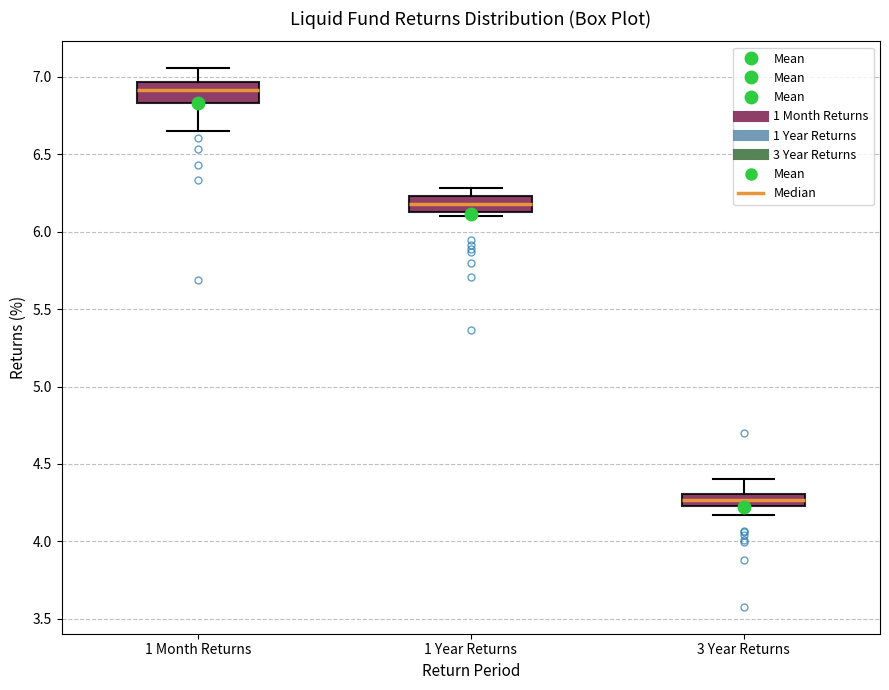

Which box's median line is the lowest?

3 Year Returns